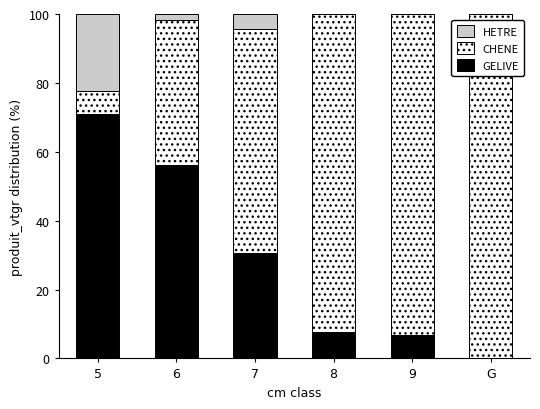

What is the total value across all series at 9?

100.0